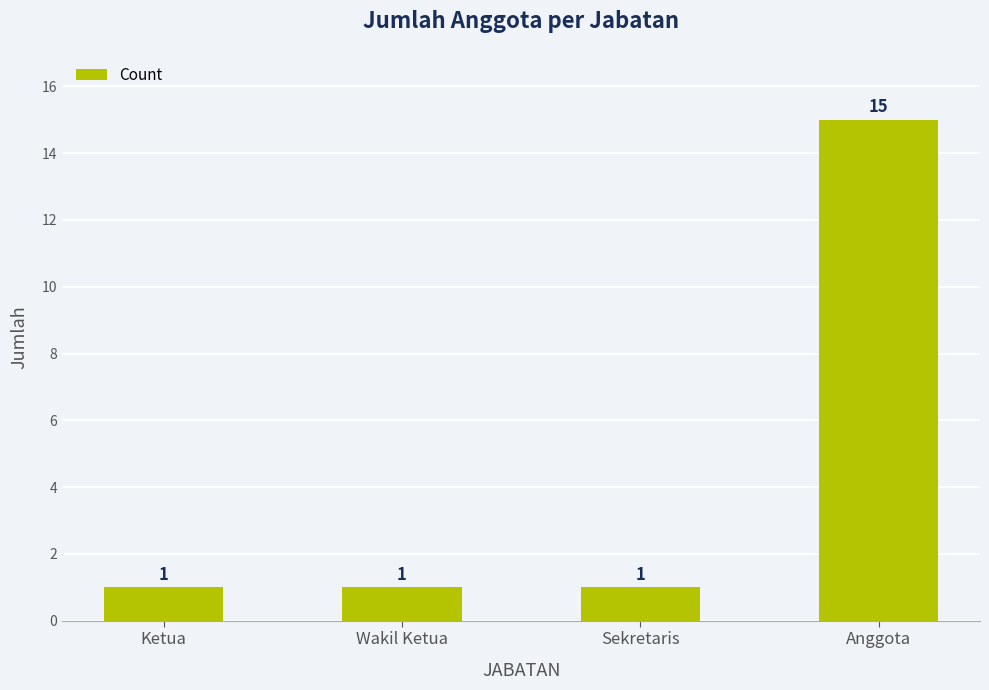

The value at Ketua is 0. True or false?

False